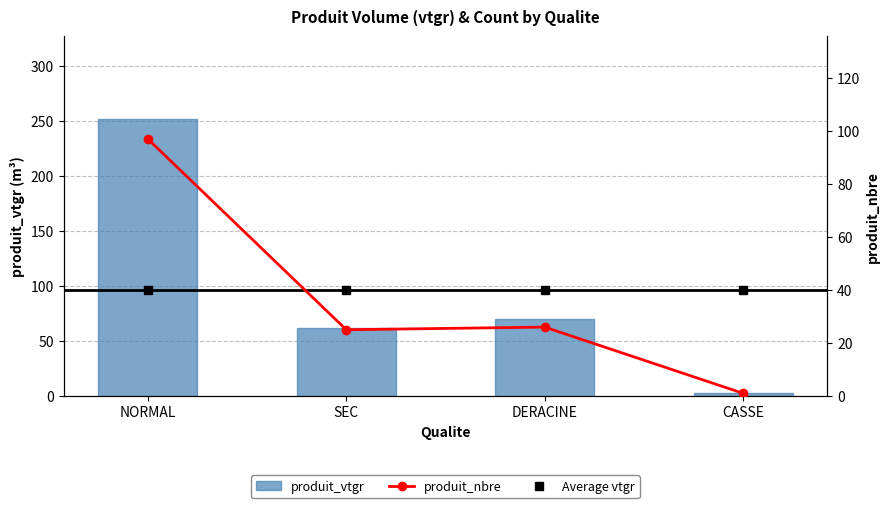

Which category has the lowest value across all series?

CASSE